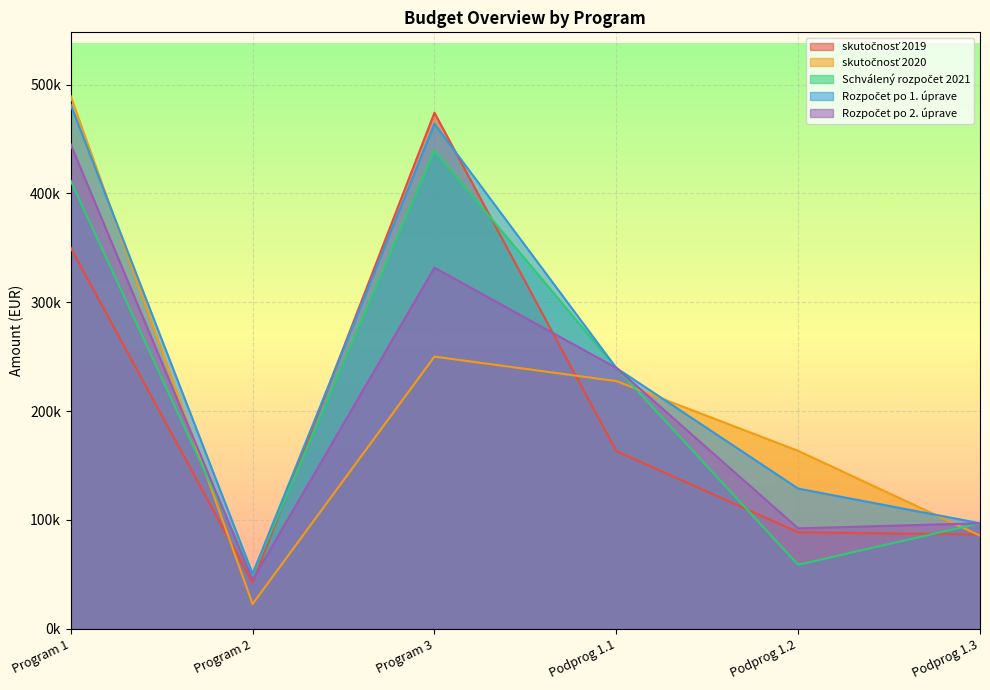

List the labels in order of Schválený rozpočet 2021 value, largest first.

Program 3, Program 1, Podprog 1.1, Podprog 1.3, Podprog 1.2, Program 2